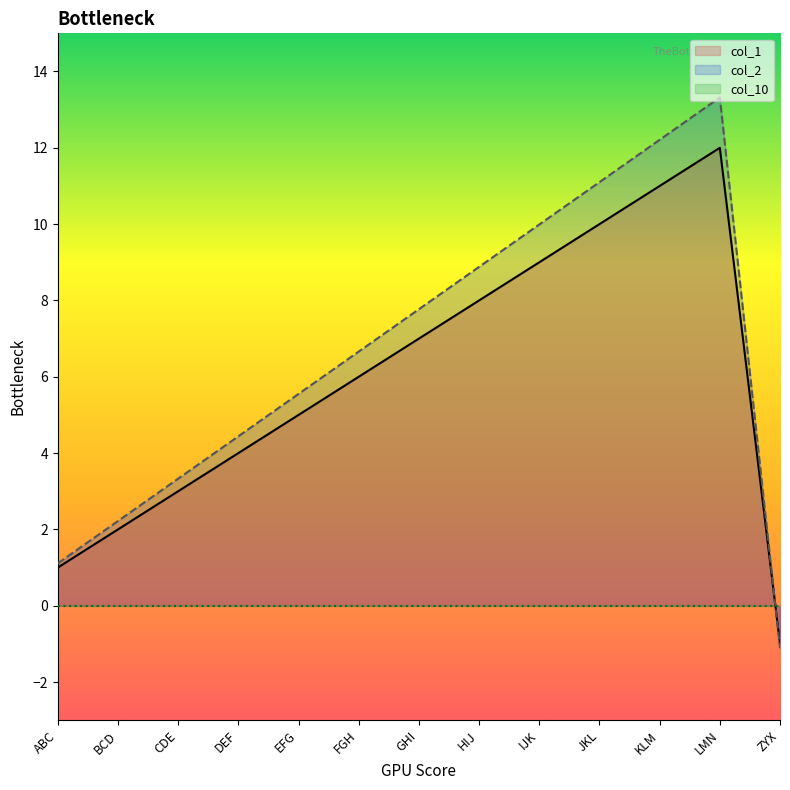

What is the average value of the col_1 series?

5.9